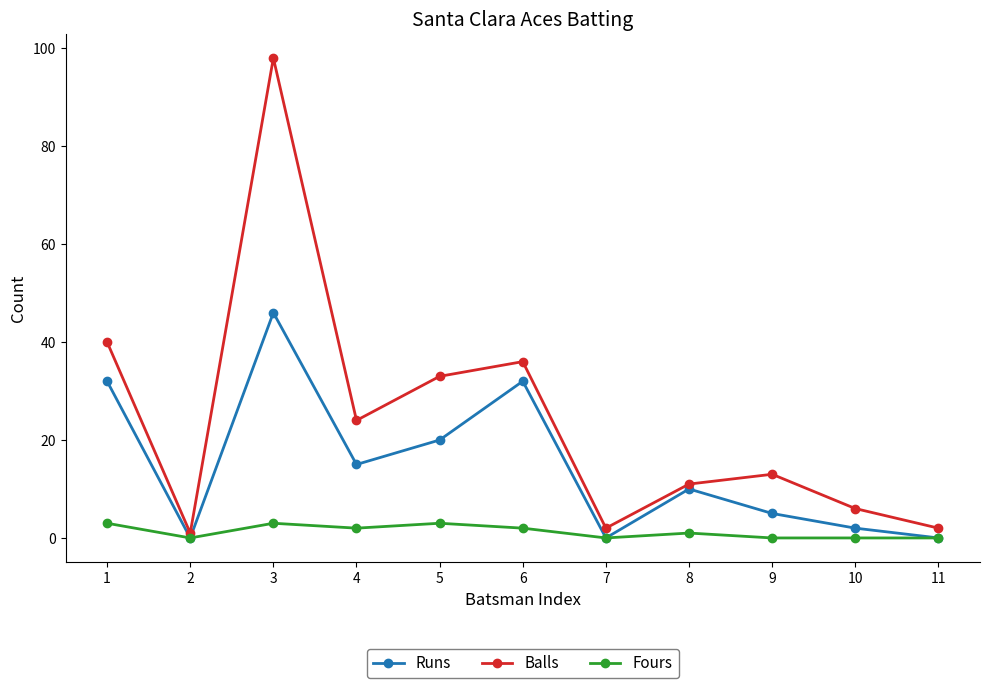

Is the value of Runs at 2 greater than the value of Balls at 5?

No